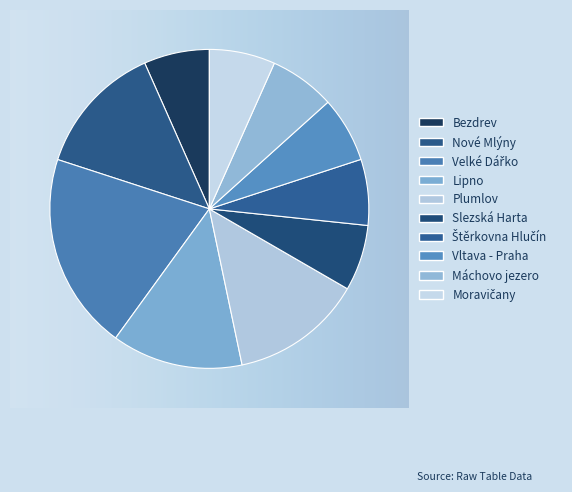

Does Vltava - Praha account for over 50% of the chart?

No